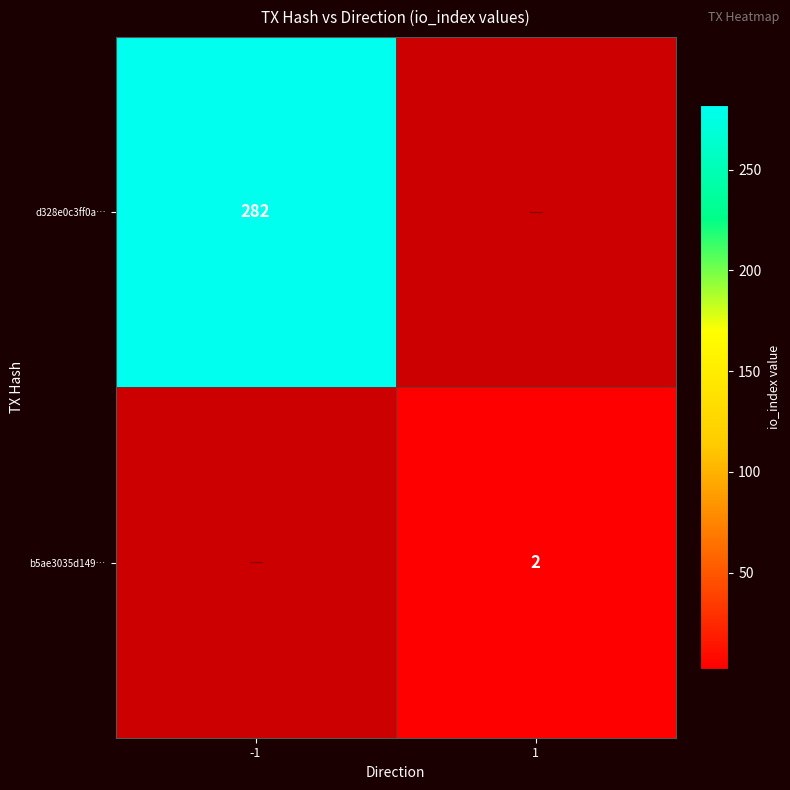

The value of d328e0c3ff0a… at -1 is 145. True or false?

False